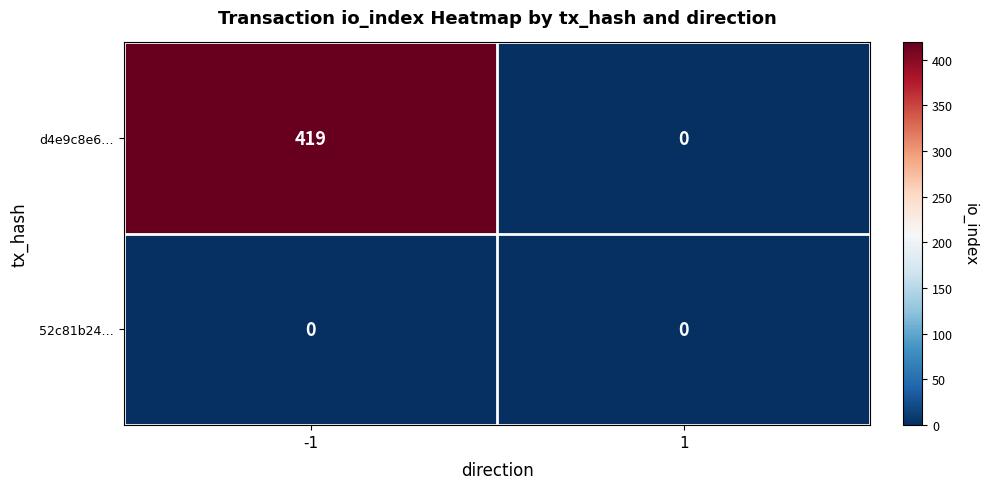

The 52c81b24… series shows 0 at 1. True or false?

True